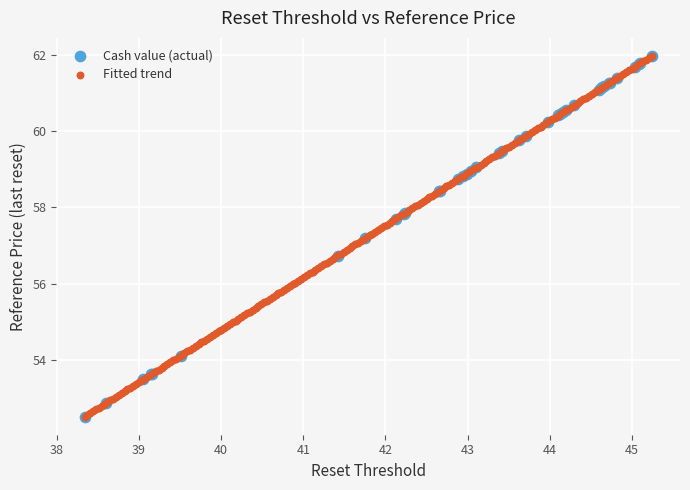

What are all the series names shown in the legend?

Cash value (actual), Fitted trend